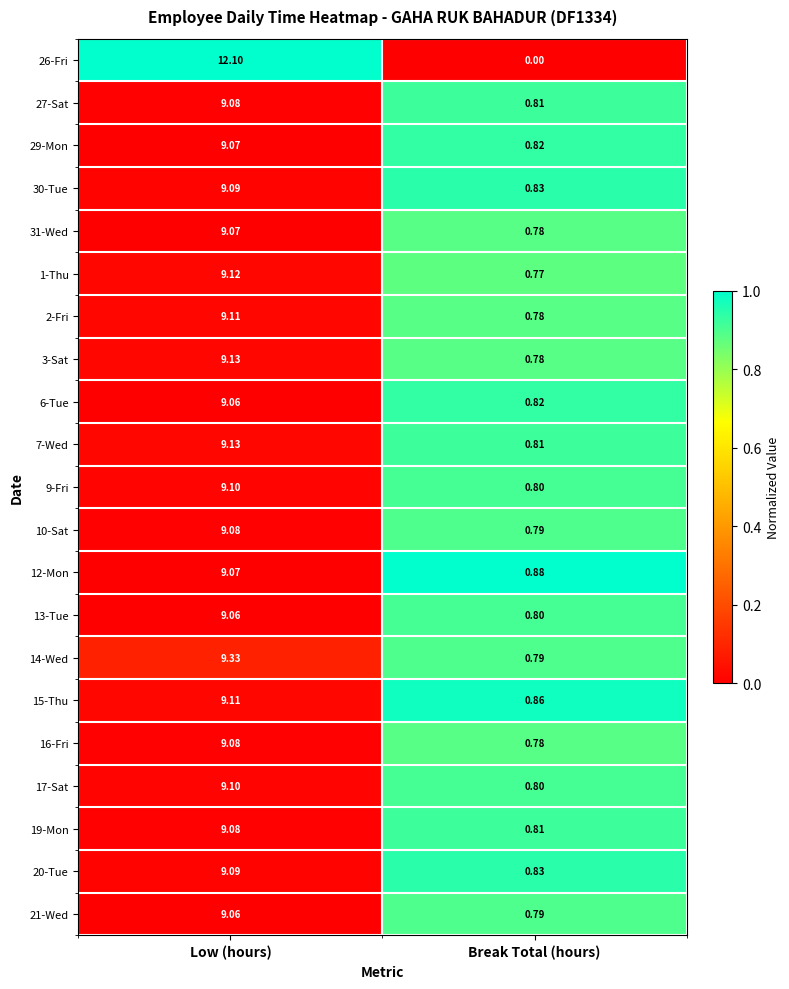

Which series has the largest total across all categories?

26-Fri